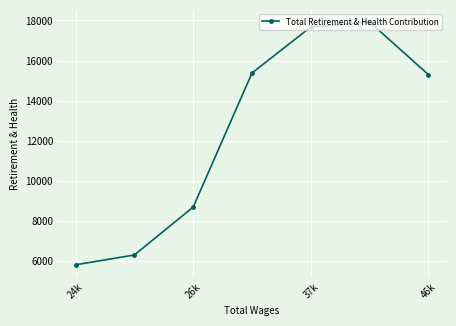

What is the smallest value displayed?

5814.8